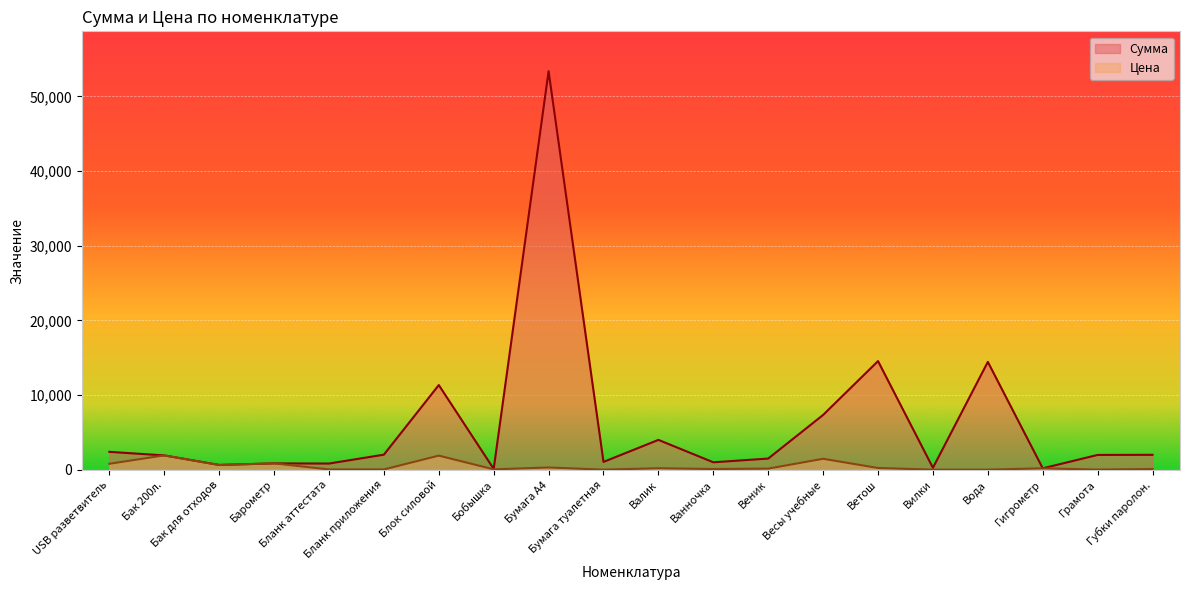

Read the Цена value at Бак для отходов.

643.0